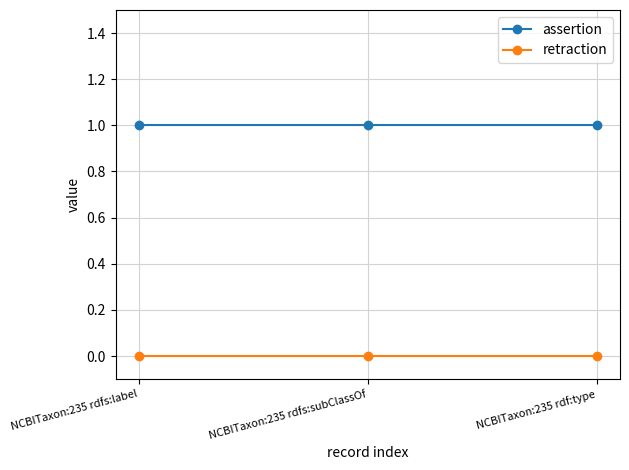

Which series has the largest total across all categories?

assertion